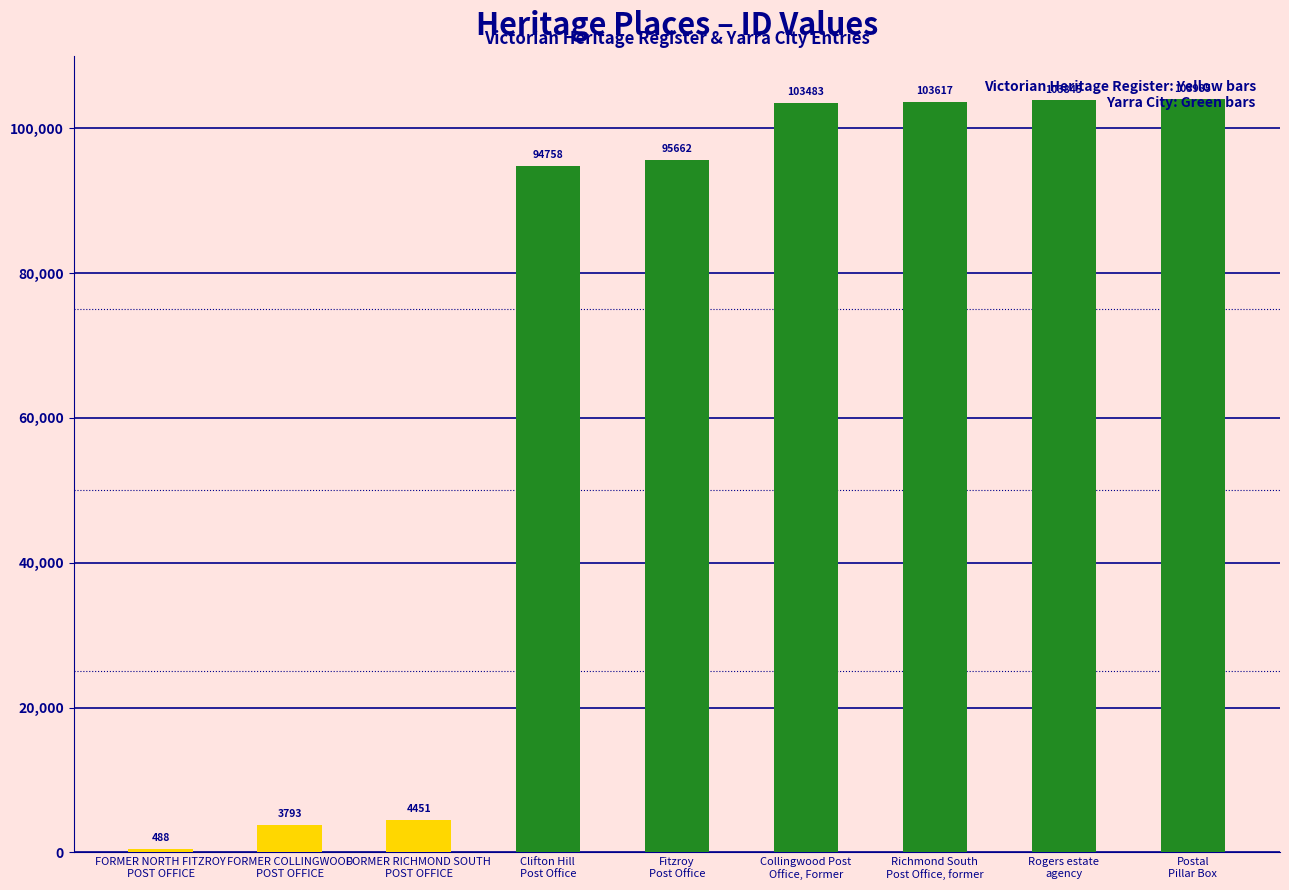

What is the minimum value shown in the chart?

488